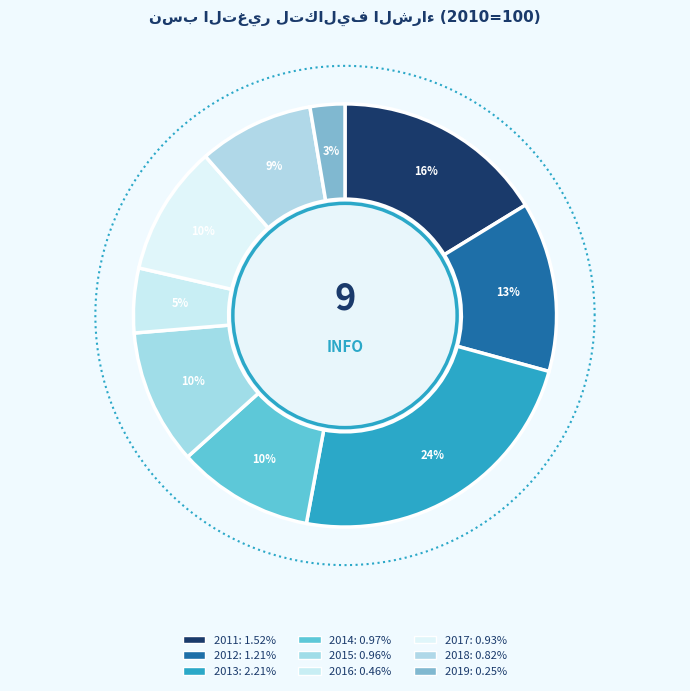

Count the number of slices in the pie.

9